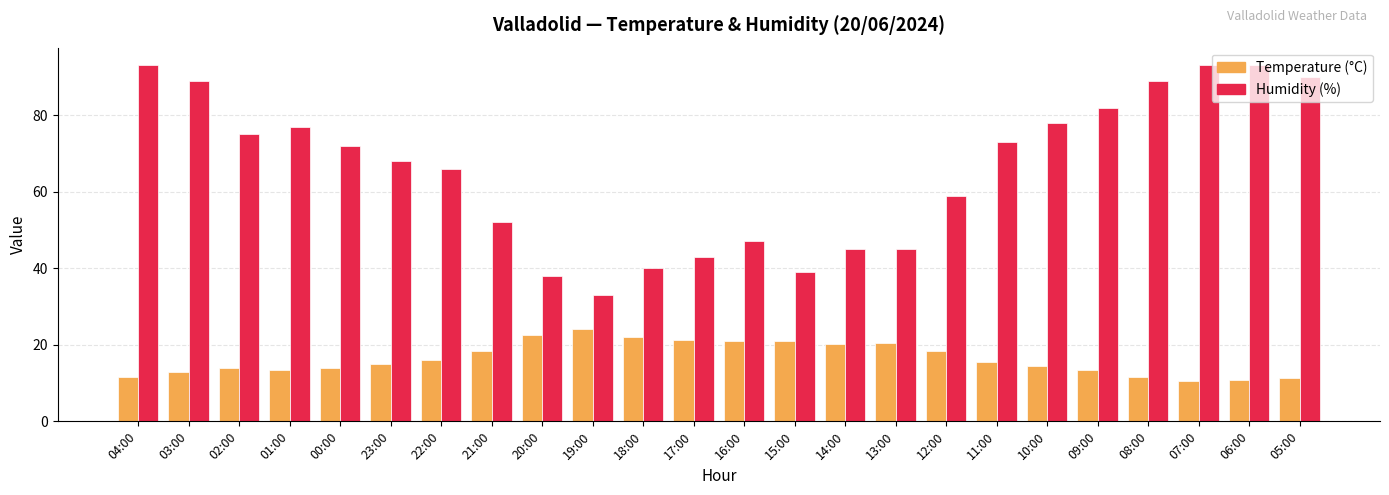

What is the total value across all series at 14:00?

65.1